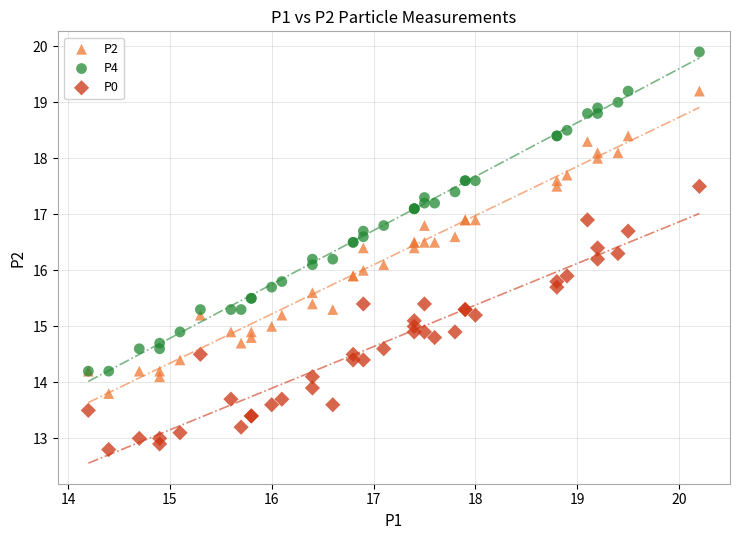

Which series has the largest Y range (max minus min)?

P4